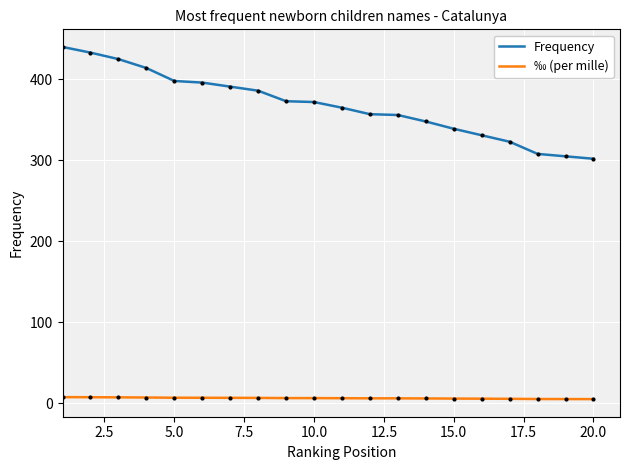

Does the chart display data point markers on the line(s)?

No